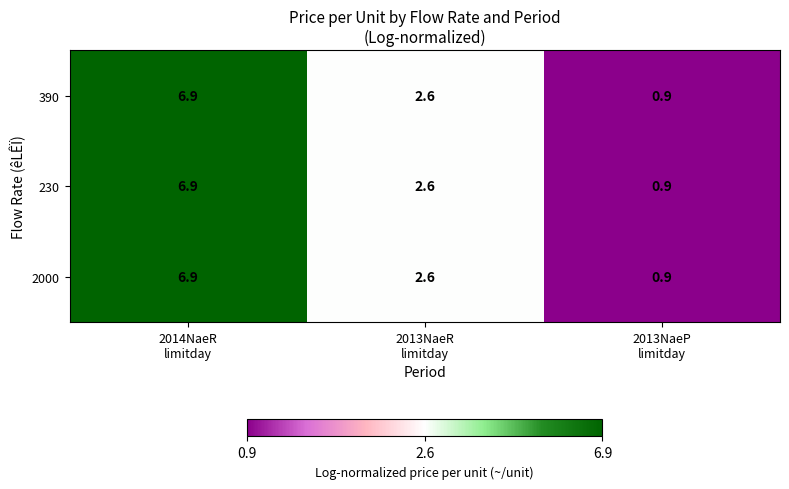

What is the minimum value for 390?

0.9